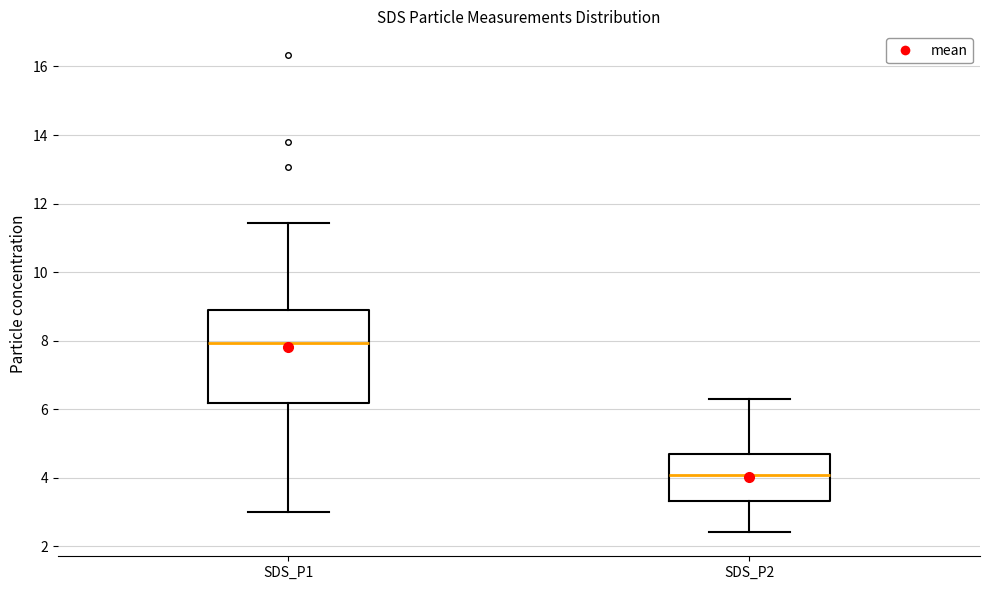

Reading left to right, read every box against the y-axis: the position of its median line, the range the box covers, and the ends of its whiskers. The values are not printed on the chart, so give them approximately, as read against the axis.

SDS_P1: median 8.0, box 6.2 to 8.8, whiskers 3.0 to 11.4
SDS_P2: median 4.0, box 3.4 to 4.8, whiskers 2.4 to 6.4